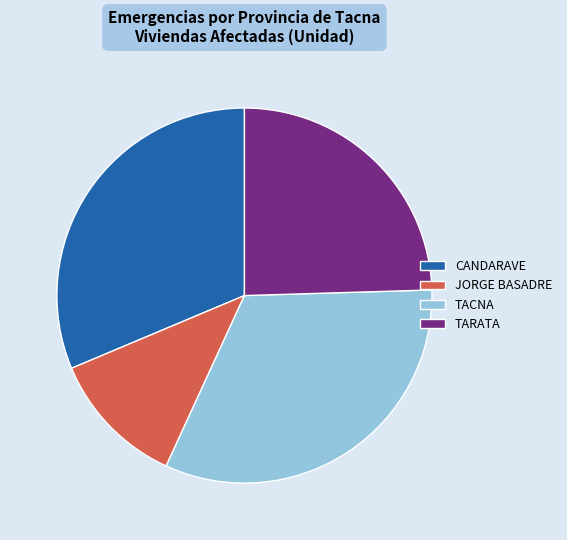

Does TARATA represent more than half of the total?

No